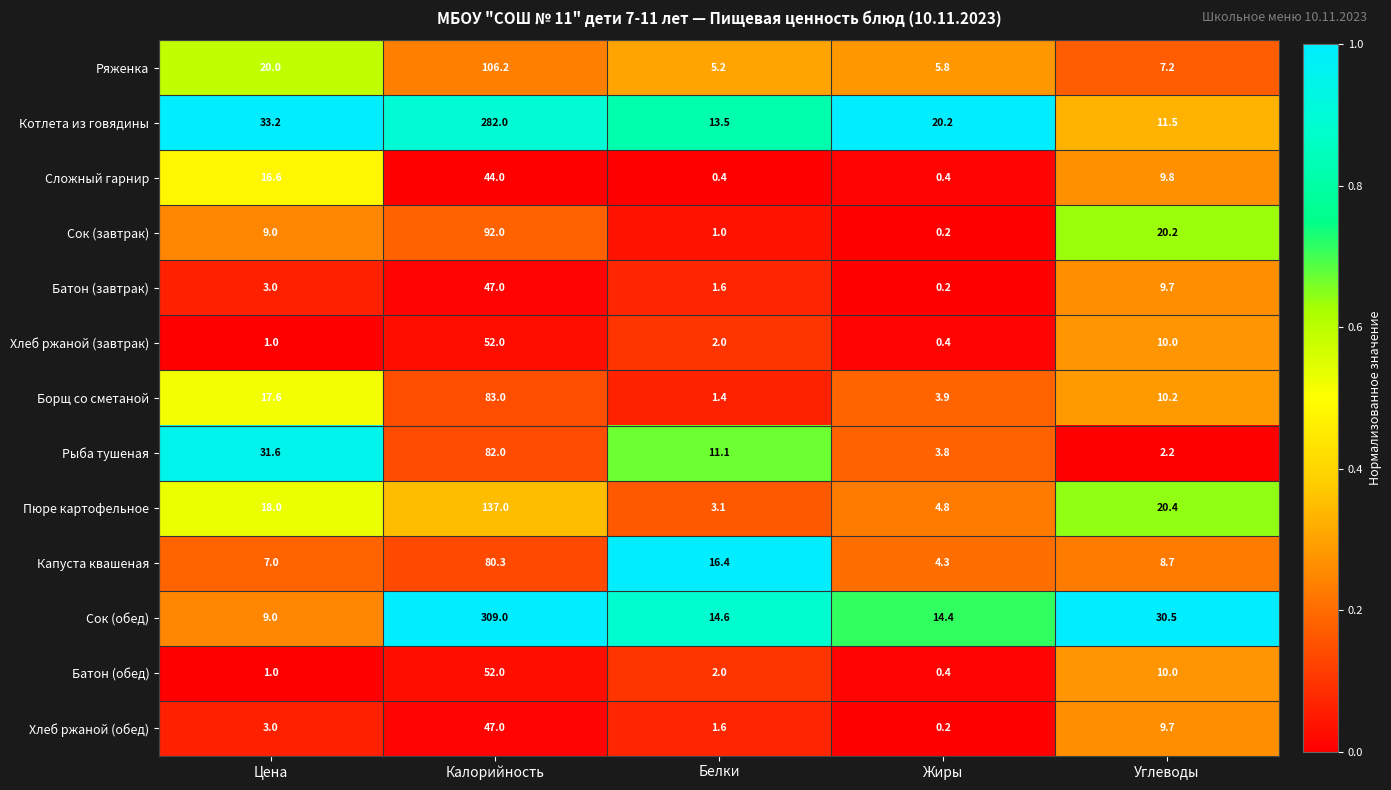

The value of Котлета из говядины at Жиры is 20.2. True or false?

True